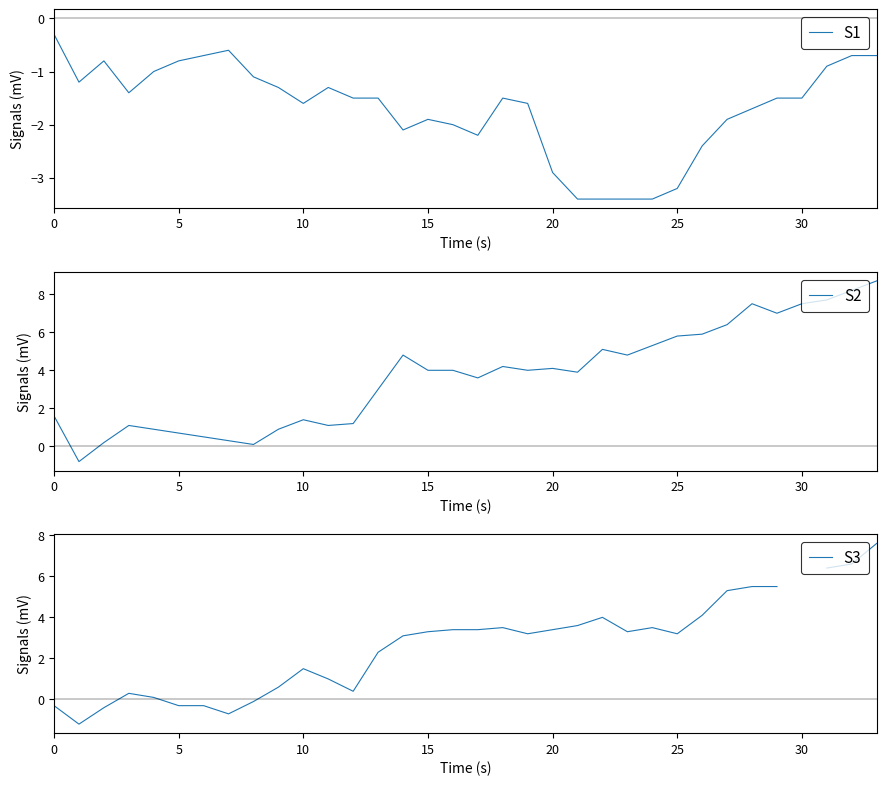

How many lines are shown in the chart?

3